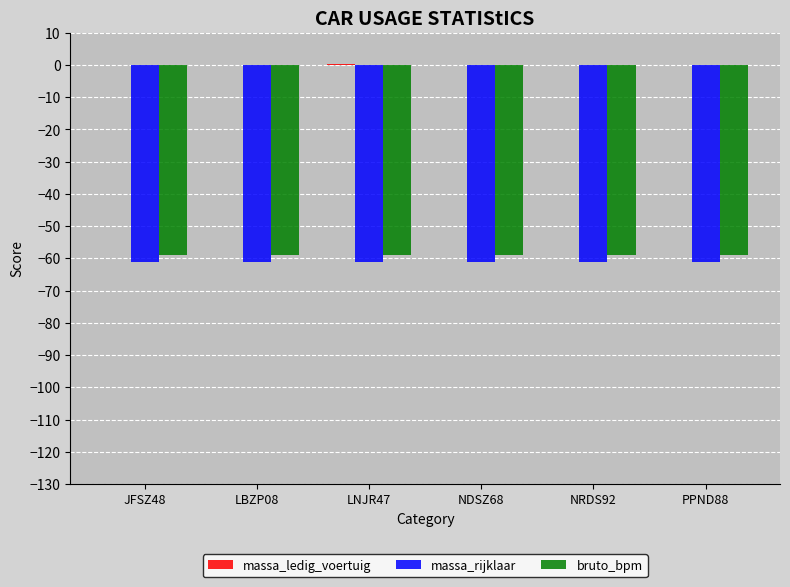

What is the highest value of the massa_rijklaar series?

-61.0